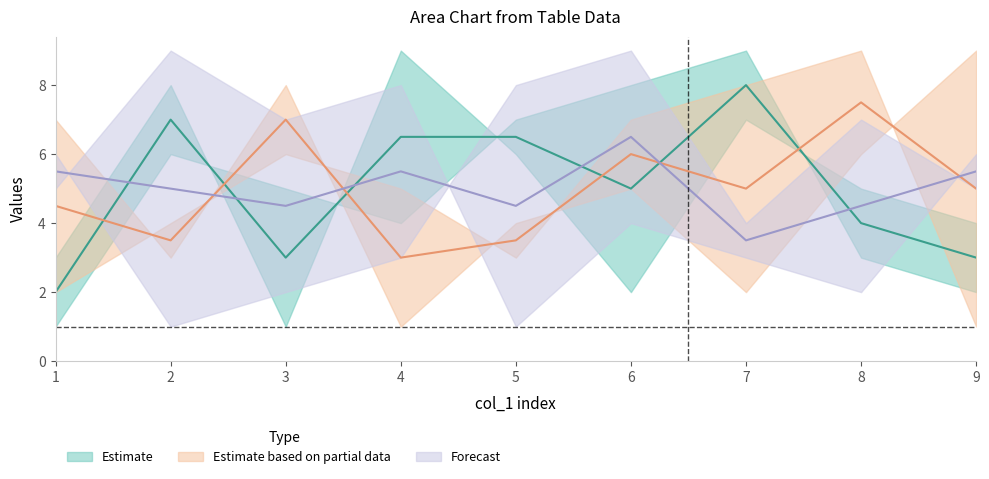

What is the maximum value shown in the chart?

9